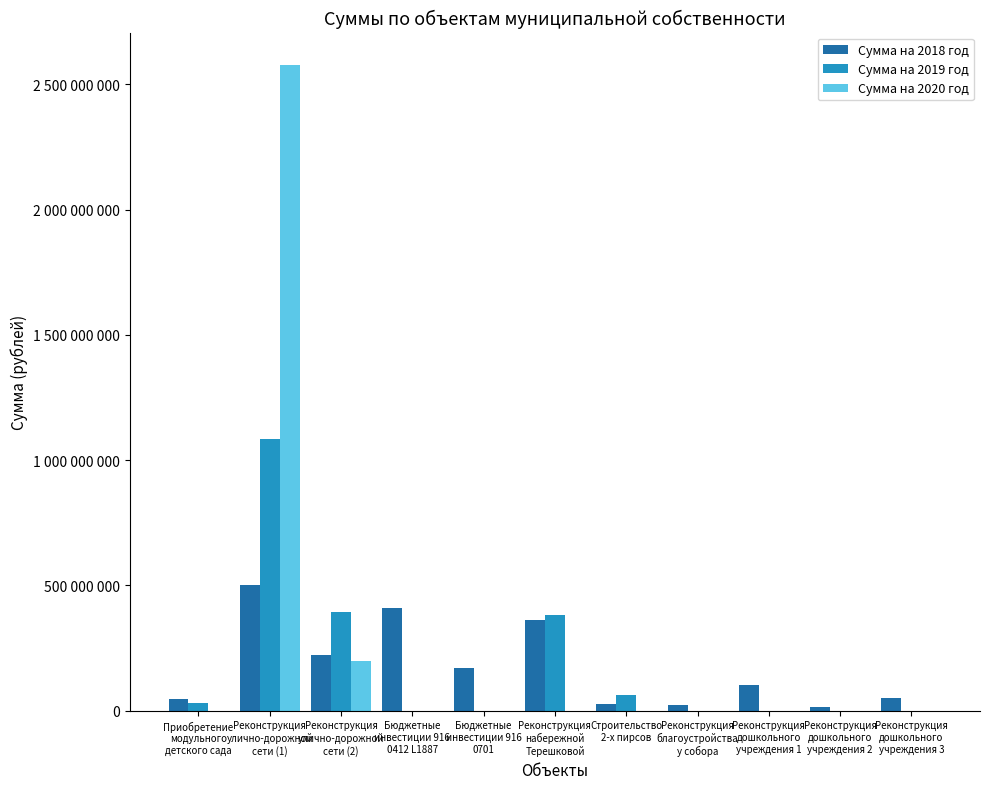

What are all the series names shown in the legend?

Сумма на 2018 год, Сумма на 2019 год, Сумма на 2020 год